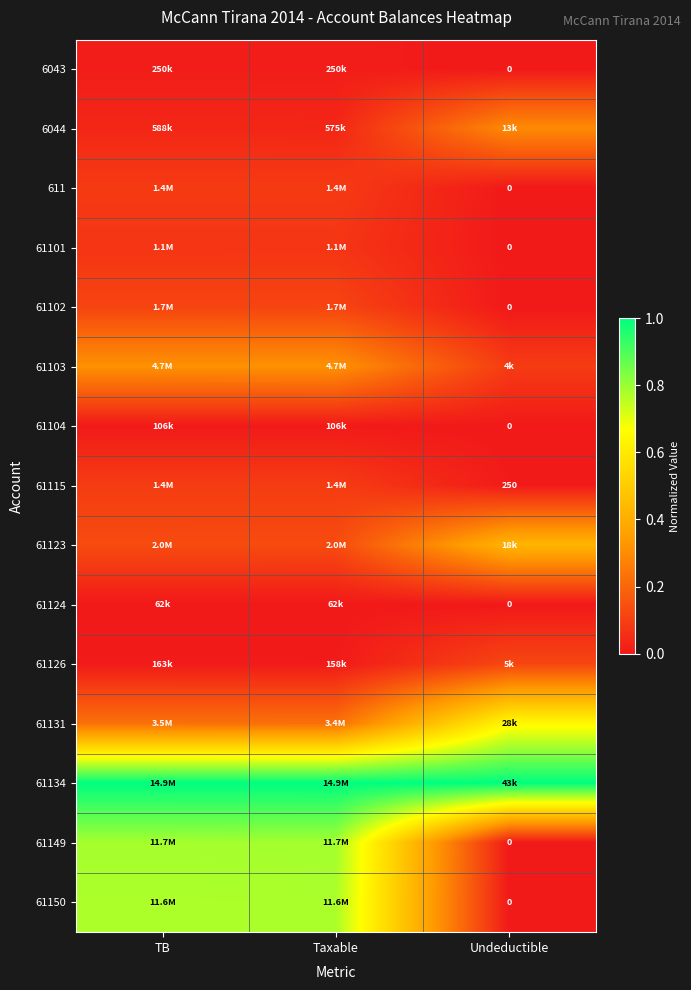

True or false: 61101 has a value of -0.1 at Undeductible.

False